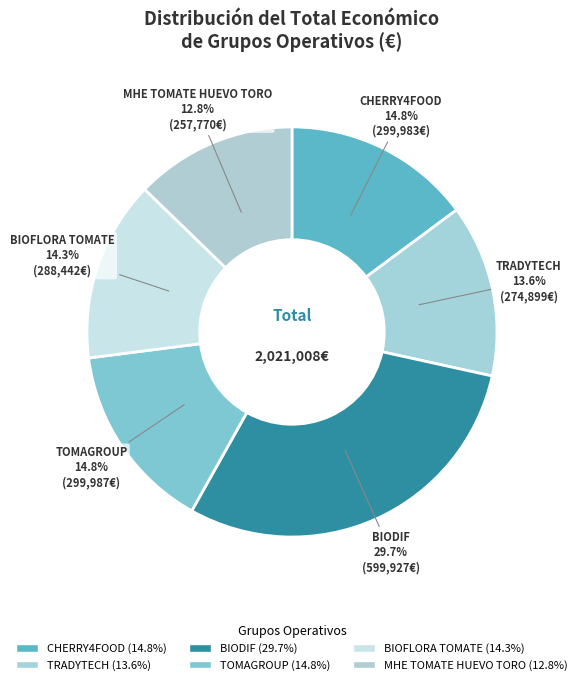

Combined, what portion of the pie is BIODIF and BIOFLORA TOMATE?

44.0%